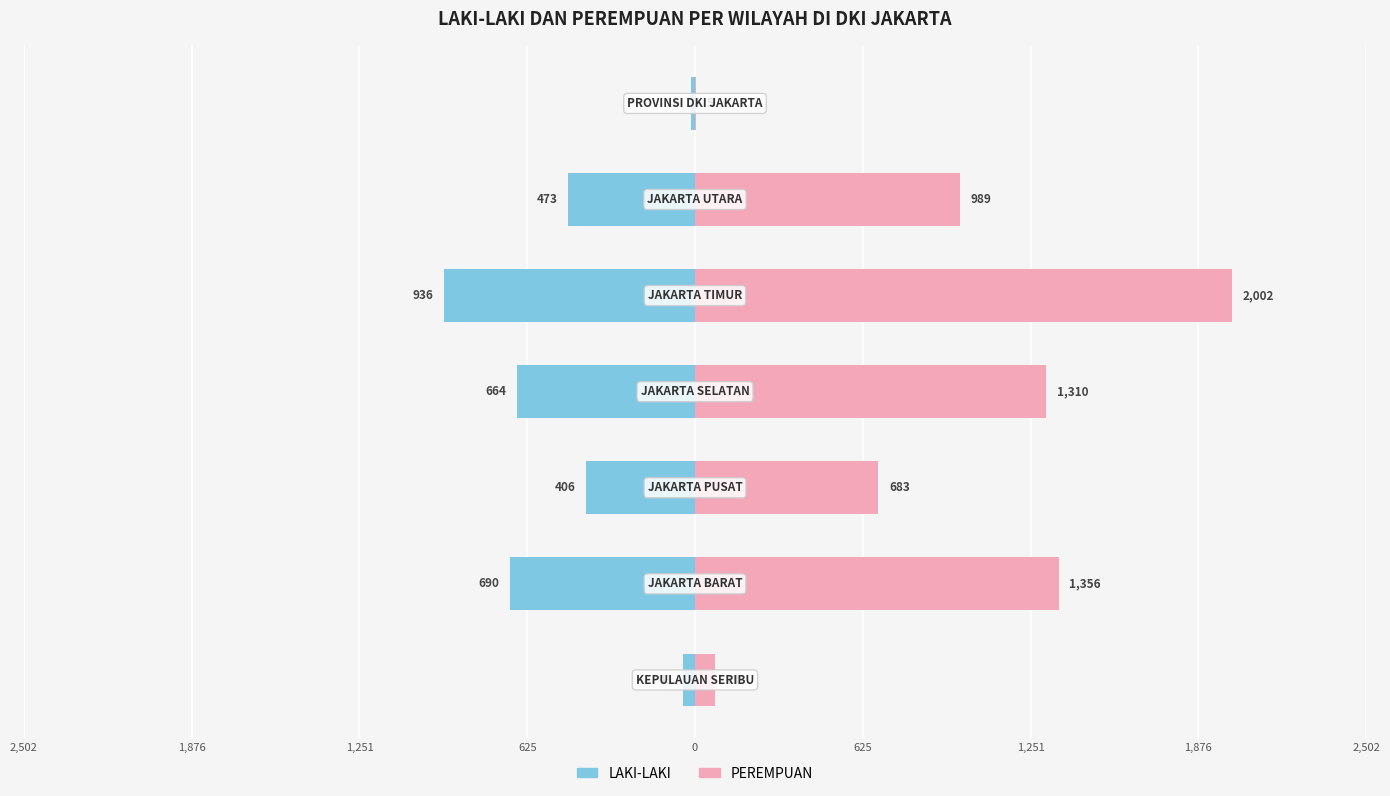

Which series has the largest total across all categories?

PEREMPUAN